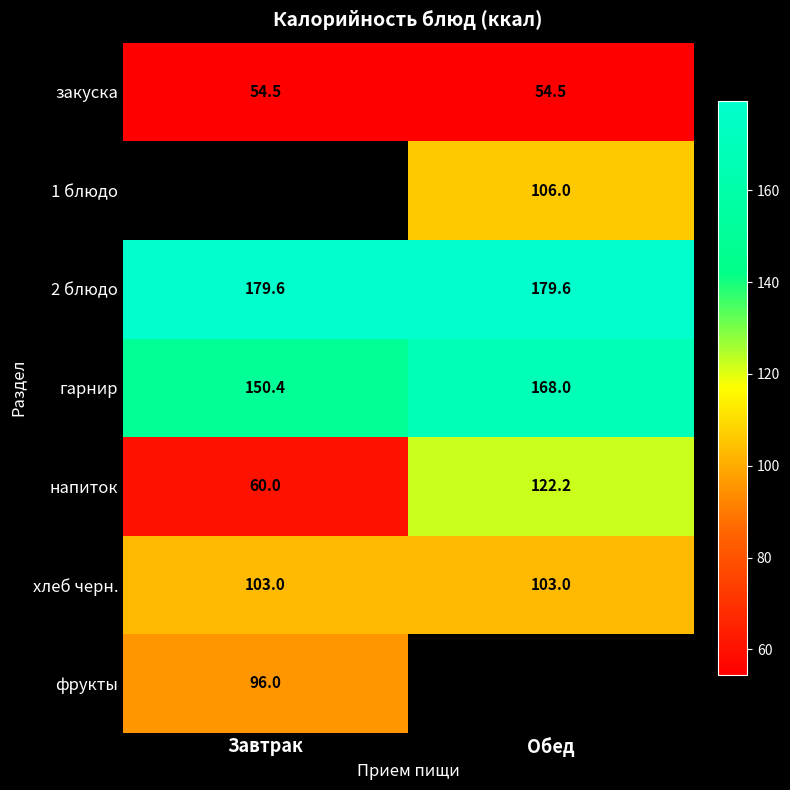

At which label is напиток closest to 91?

Завтрак